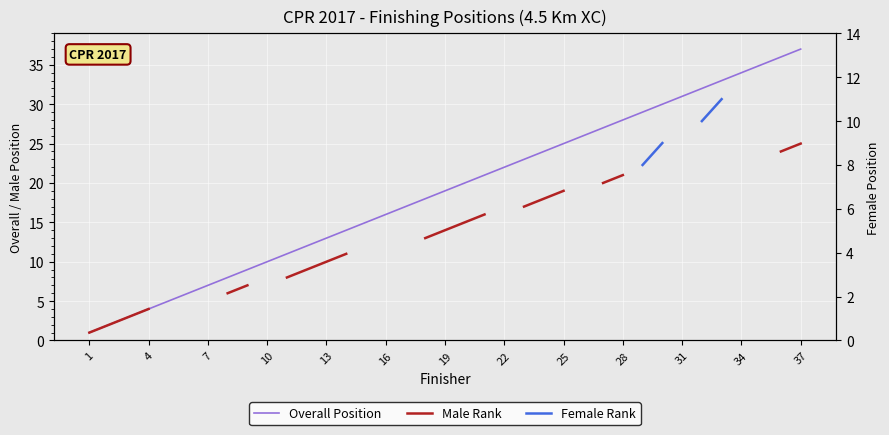

True or false: Male Rank and Female Rank intersect in this chart.

False